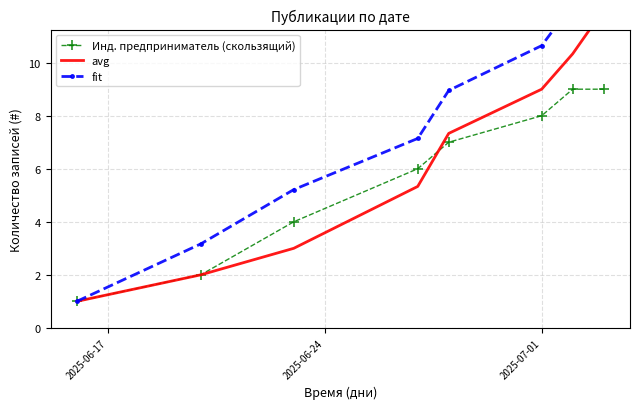

How many series are shown in this chart?

3